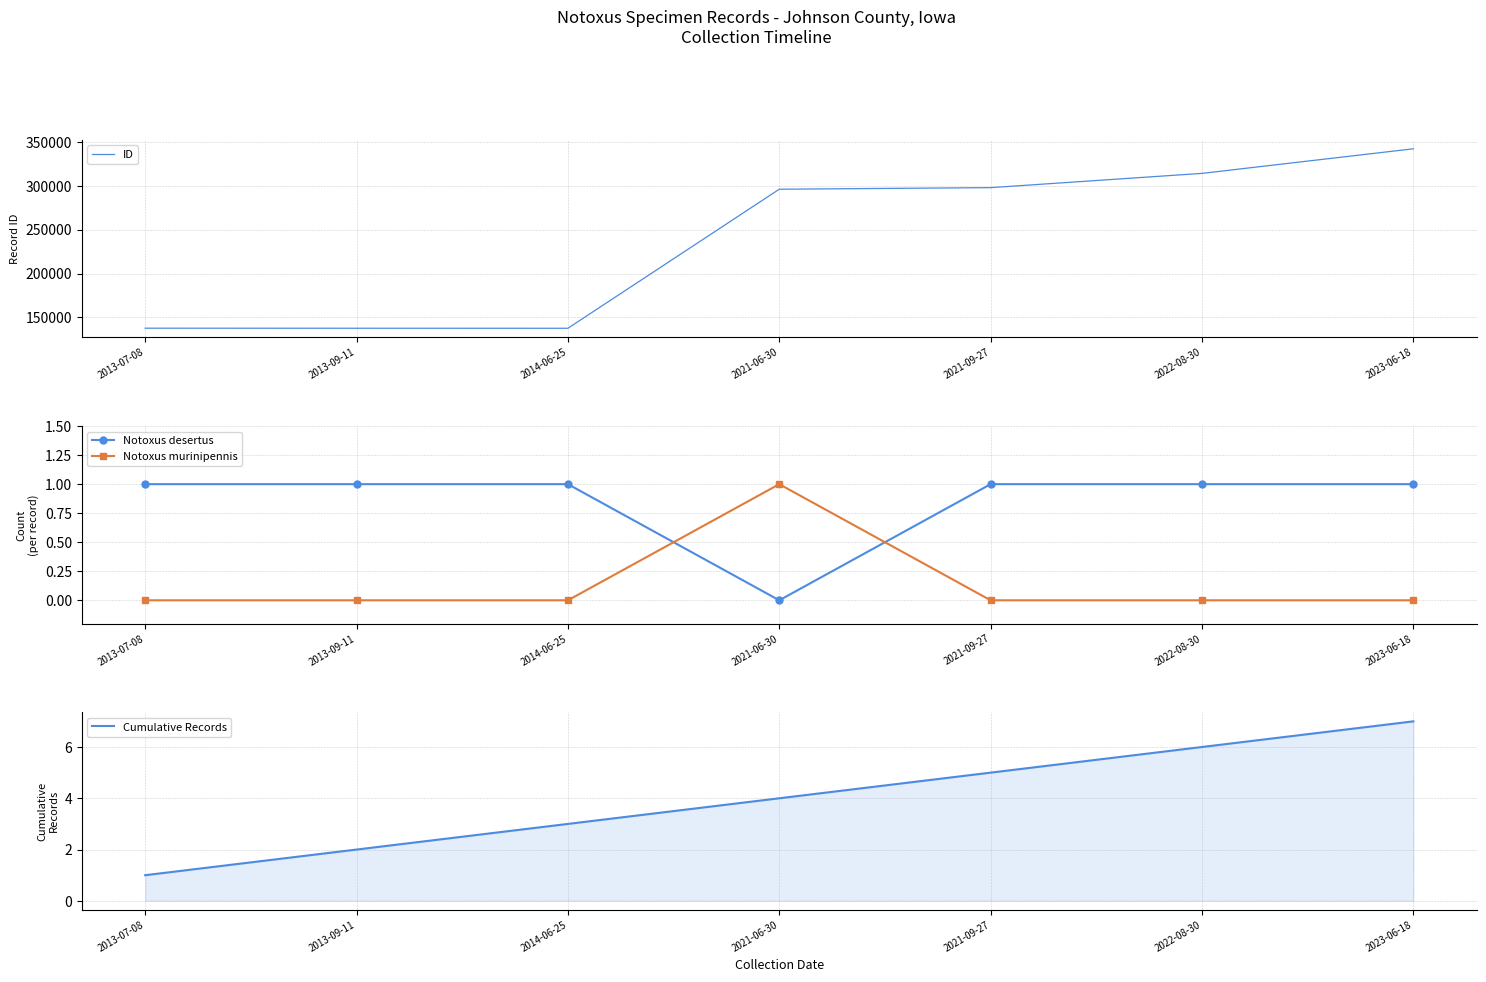

Reading left to right, transcribe all the data shown in this chart.

ID: 137619	137563	137519	296344	298136	314428	342519
Notoxus desertus: 1	1	1	0	1	1	1
Notoxus murinipennis: 0	0	0	1	0	0	0
Cumulative Records: 1	2	3	4	5	6	7